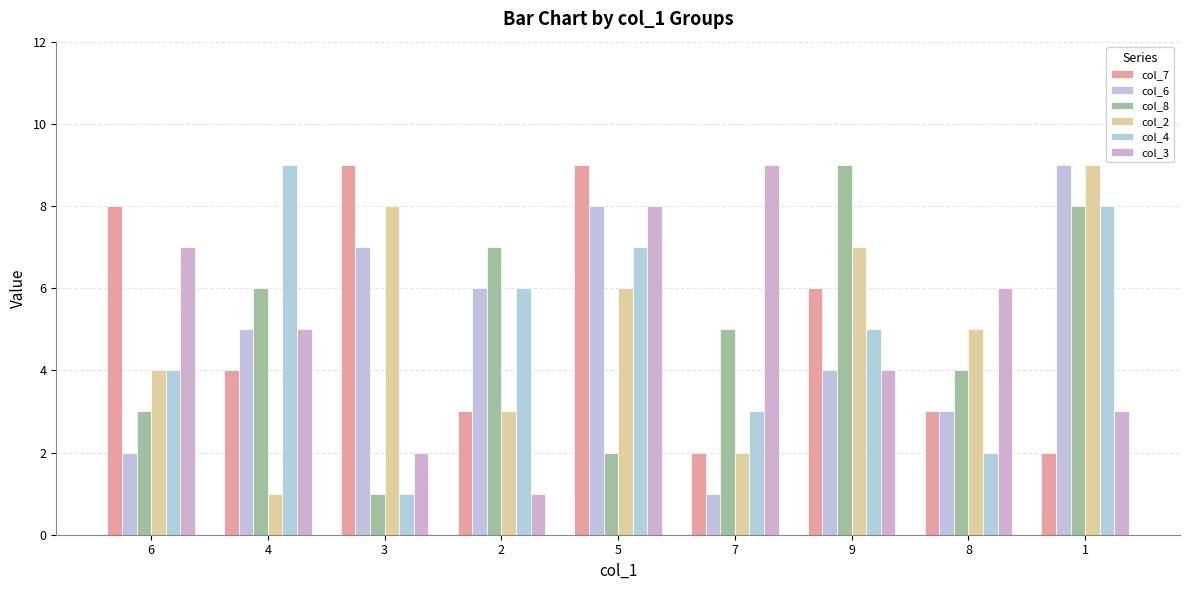

At how many categories does at least one series exceed 4?

9